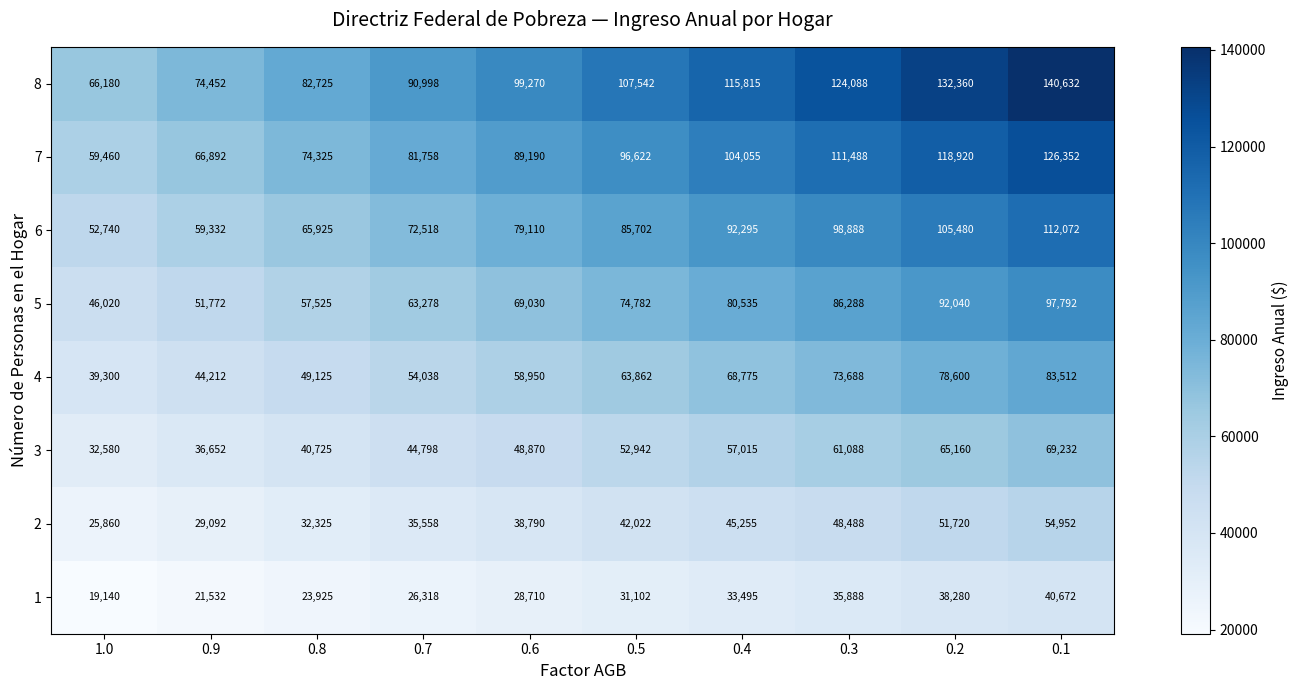

True or false: 1 has a value of 35888 at 0.3.

True